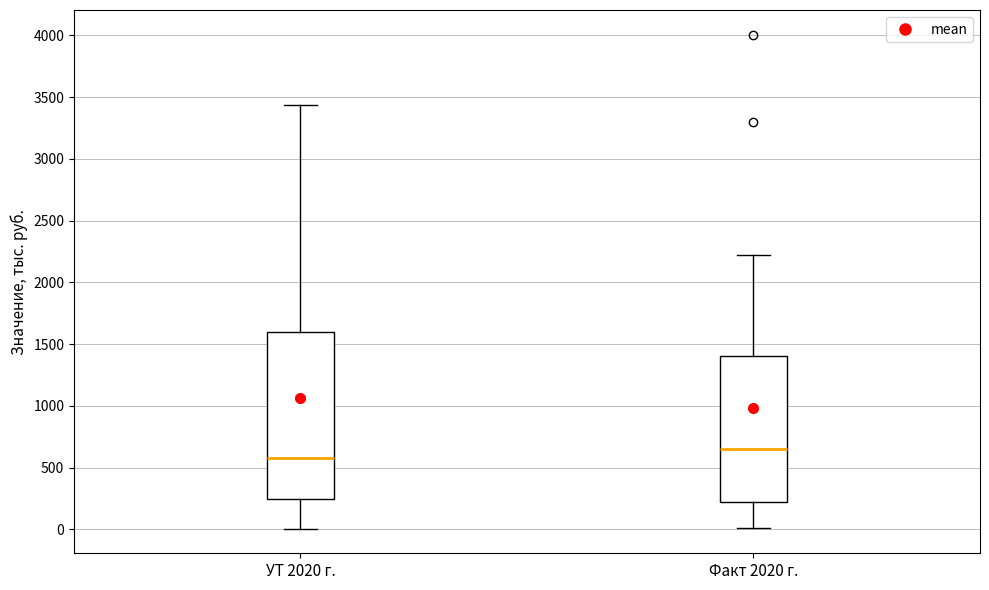

Which box's median line is the highest?

Факт 2020 г.